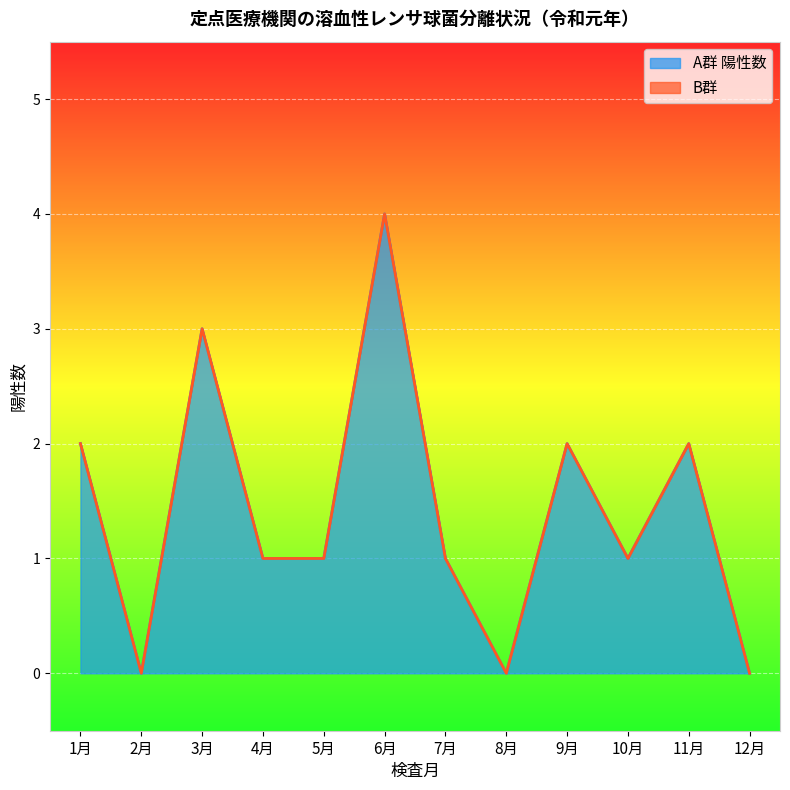

At which category is the sum across all series the highest?

6月